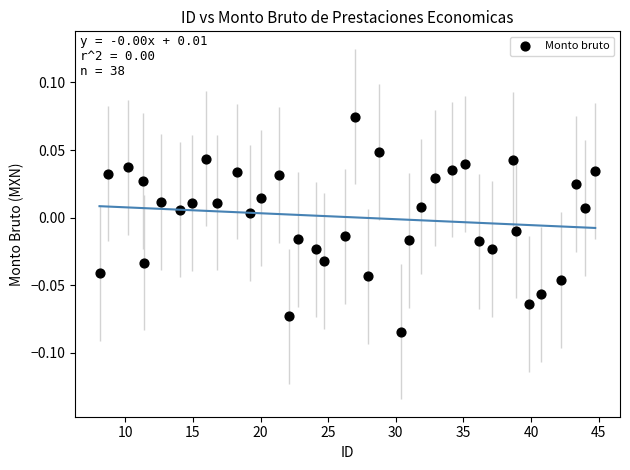

What is the range of X values (max minus min)?

36.7